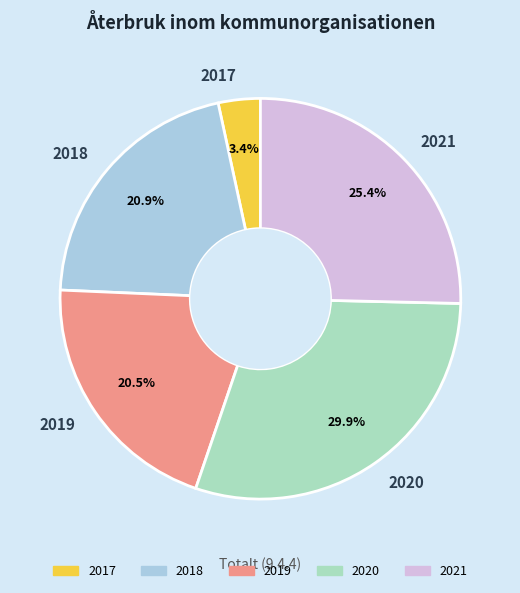

Does 2020 represent more than half of the total?

No